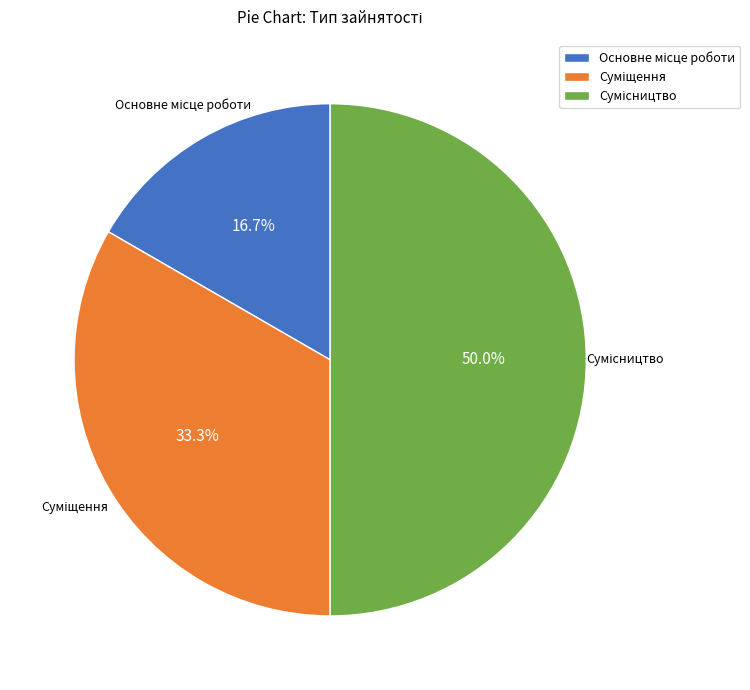

What is the ratio of the value at Сумісництво to the value at Основне місце роботи?

3.0